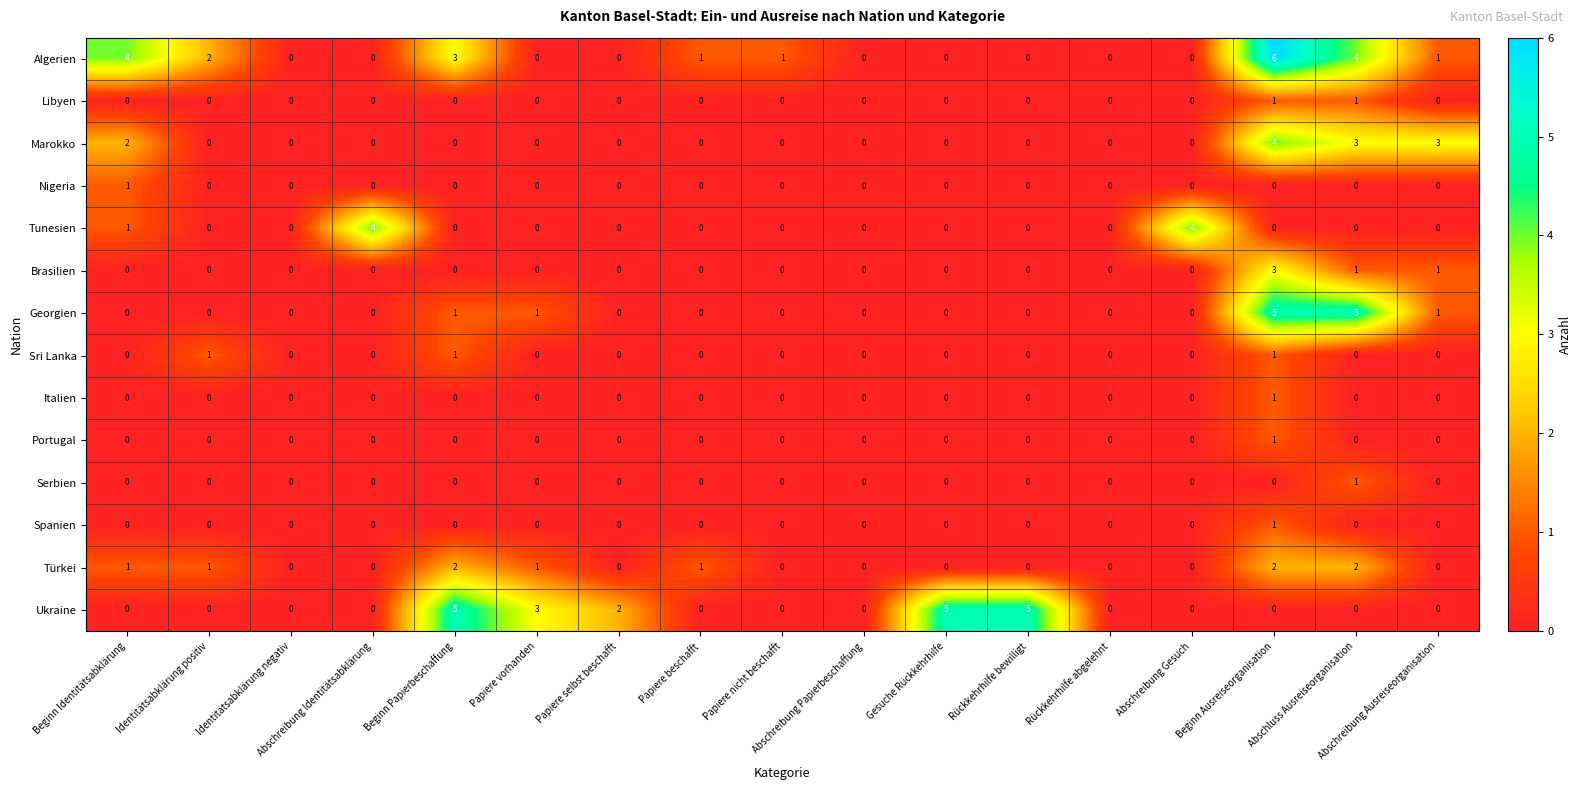

Between Beginn Papierbeschaffung and Rückkehrhilfe bewilligt, which series saw the biggest shift?

Algerien